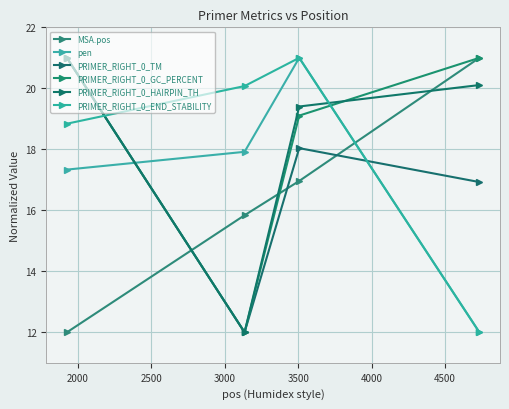

How many lines are shown in the chart?

6